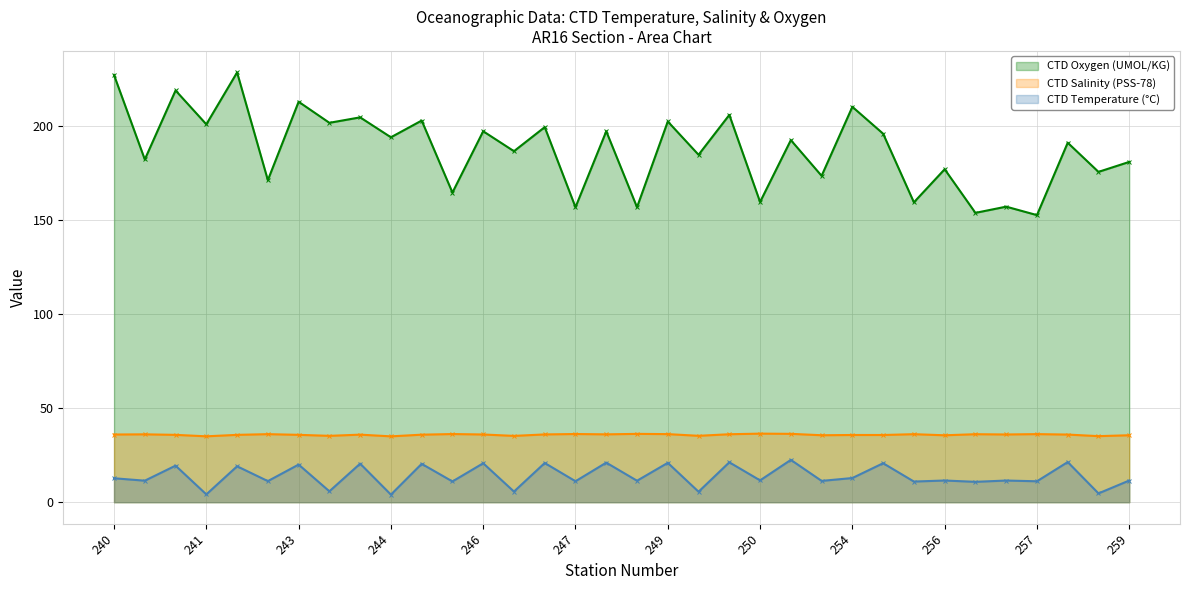

Between 251 and 242, which is larger?

251